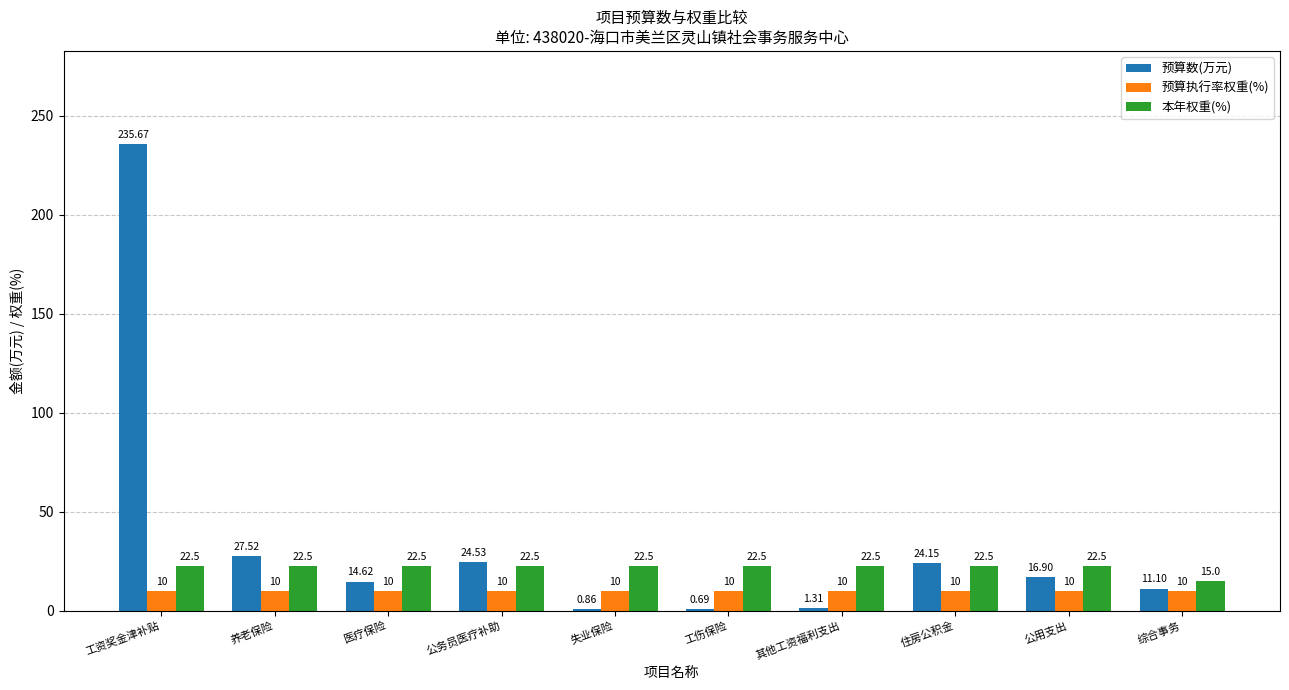

What is the total value across all series at 综合事务?

36.1